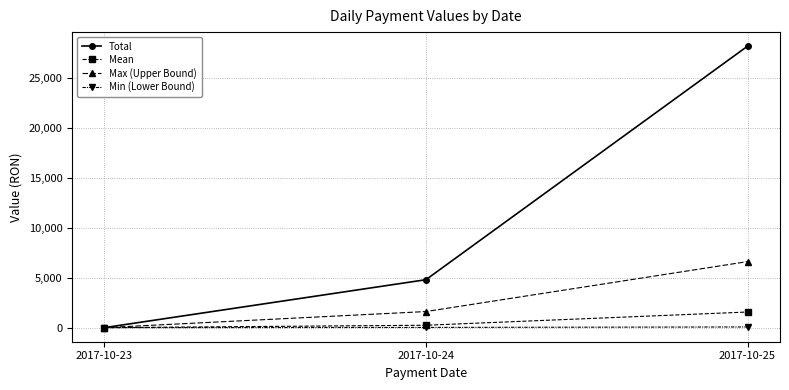

Which series has the largest total across all categories?

Total